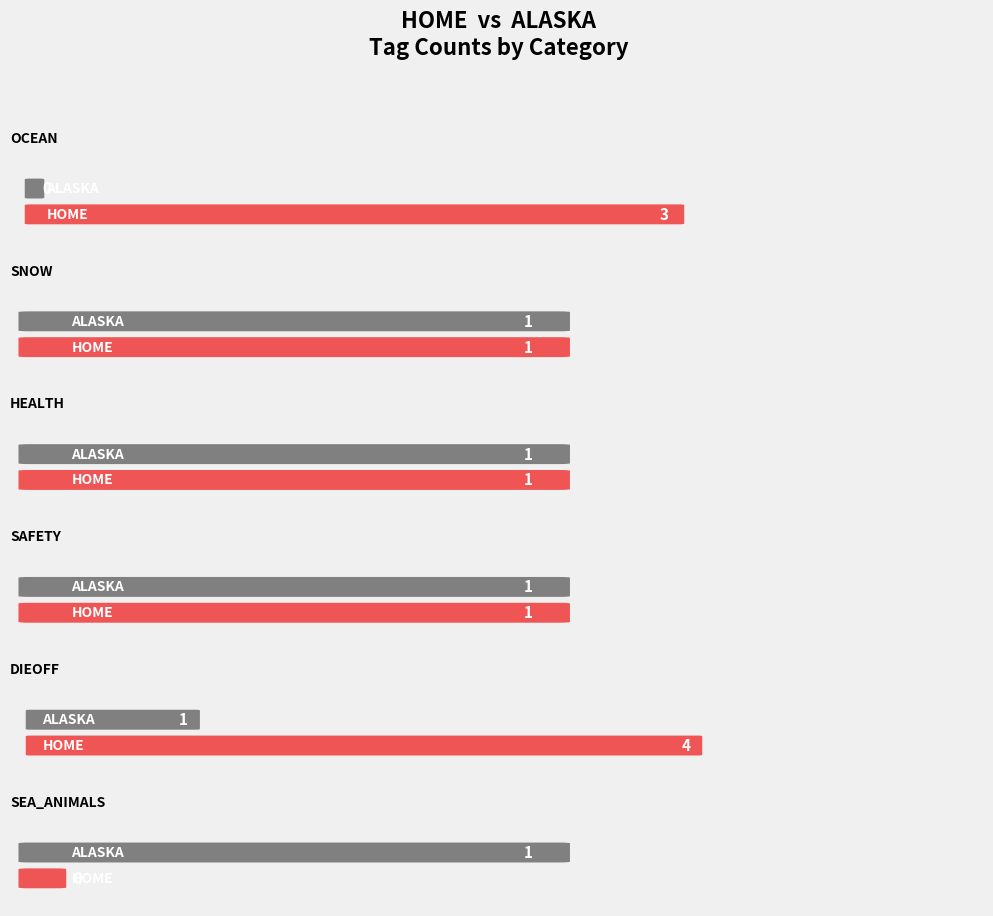

How many bars are there in each group?

2